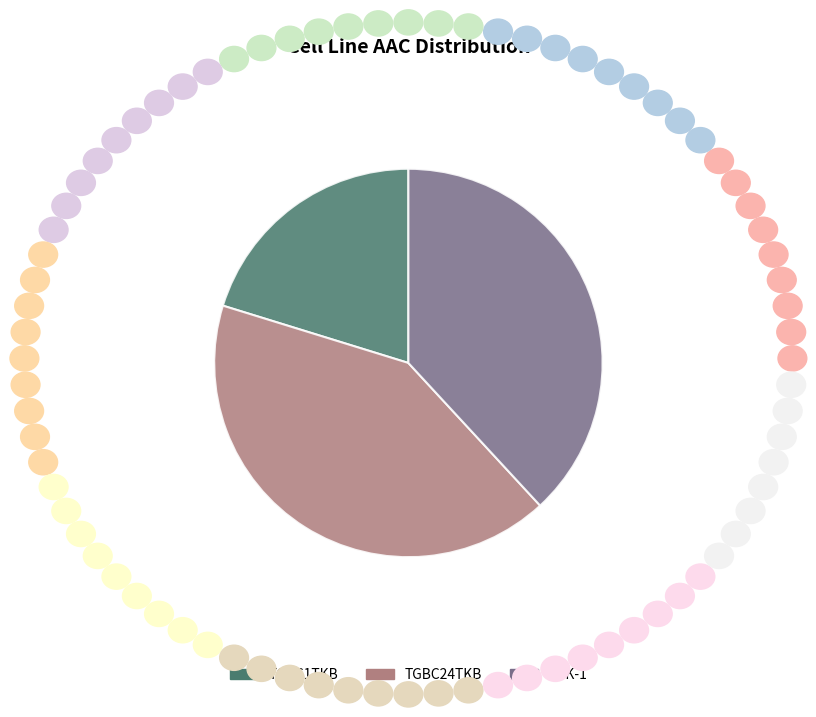

Combined, do TGBC1TKB and TGBC24TKB account for over 50%?

Yes